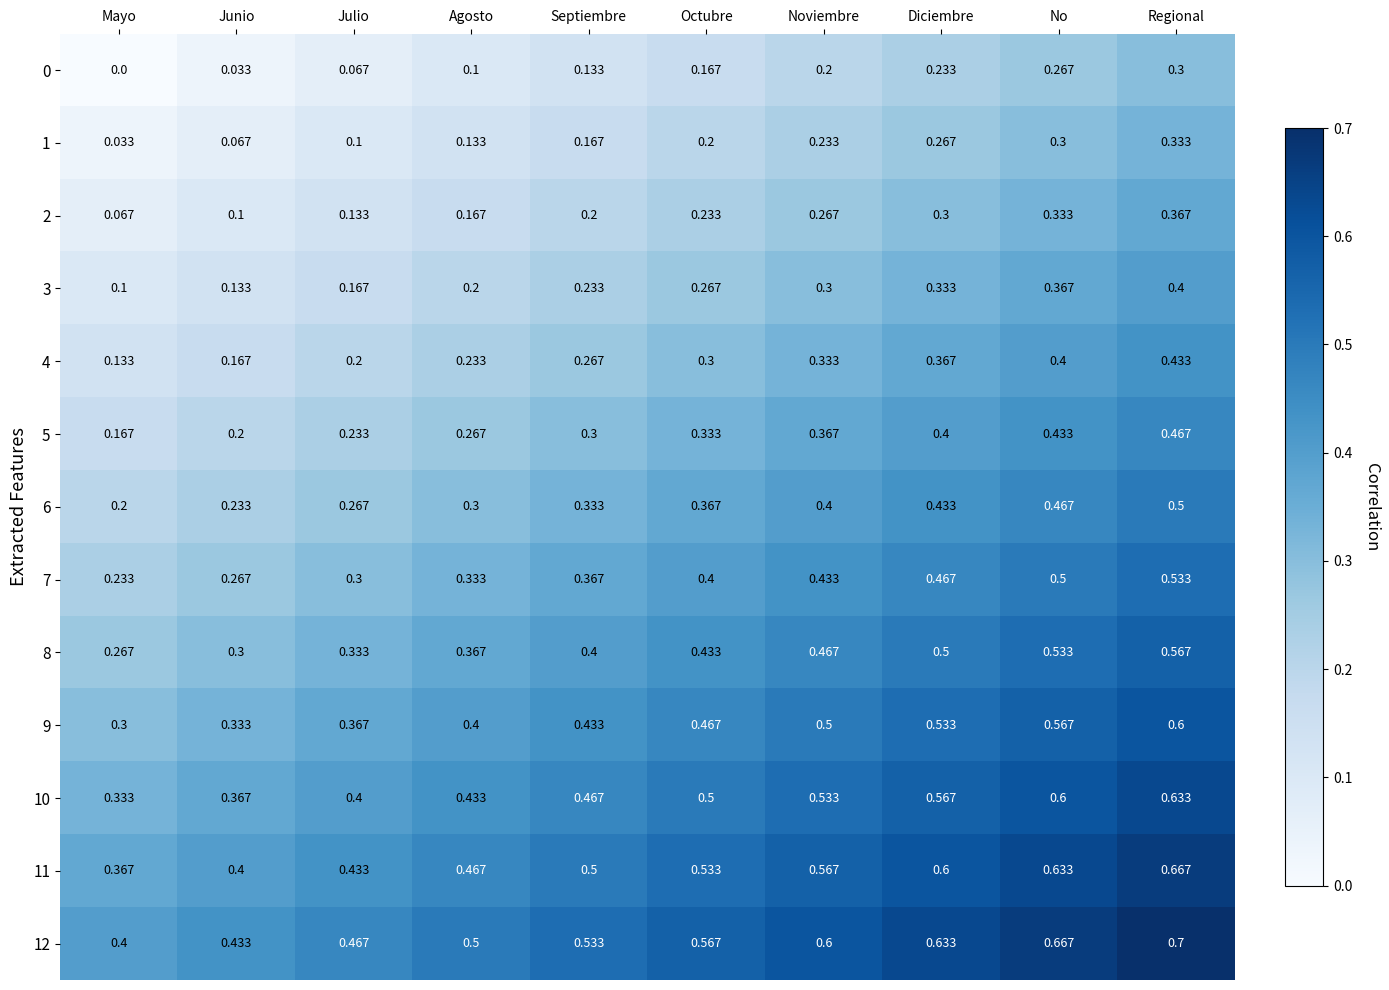

What is the total value across all series at Noviembre?

5.2